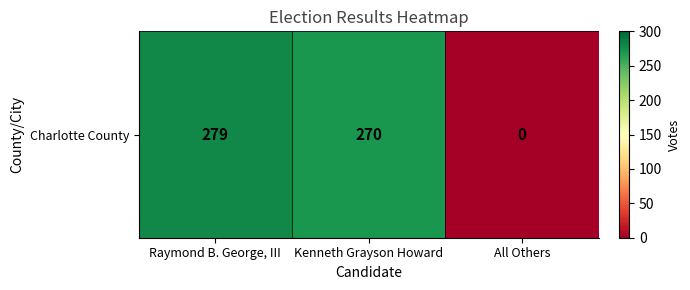

What is the ratio of the value at Raymond B. George, III to the value at Kenneth Grayson Howard?

1.0